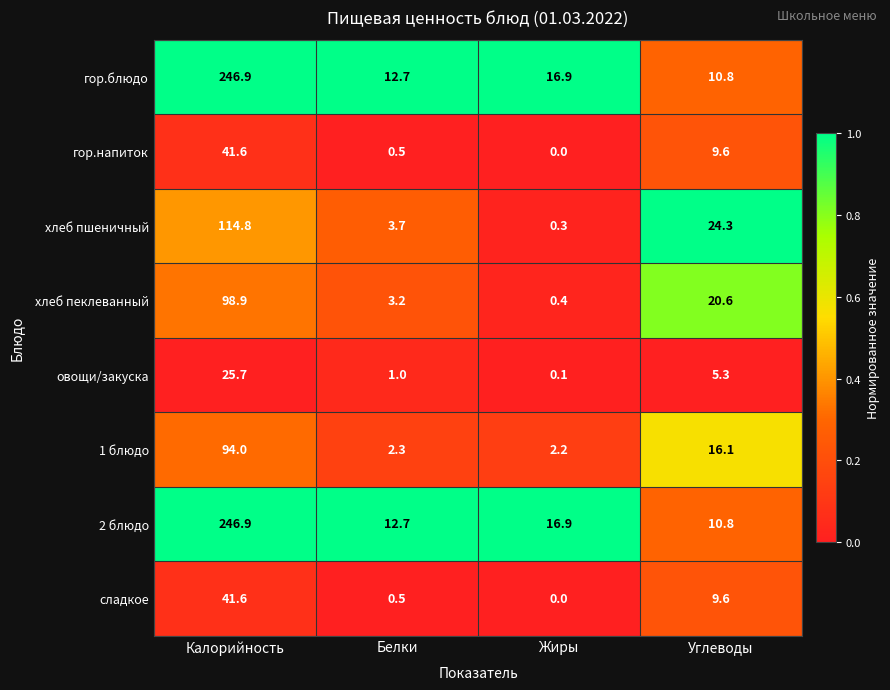

At which label does гор.напиток reach its peak?

Калорийность